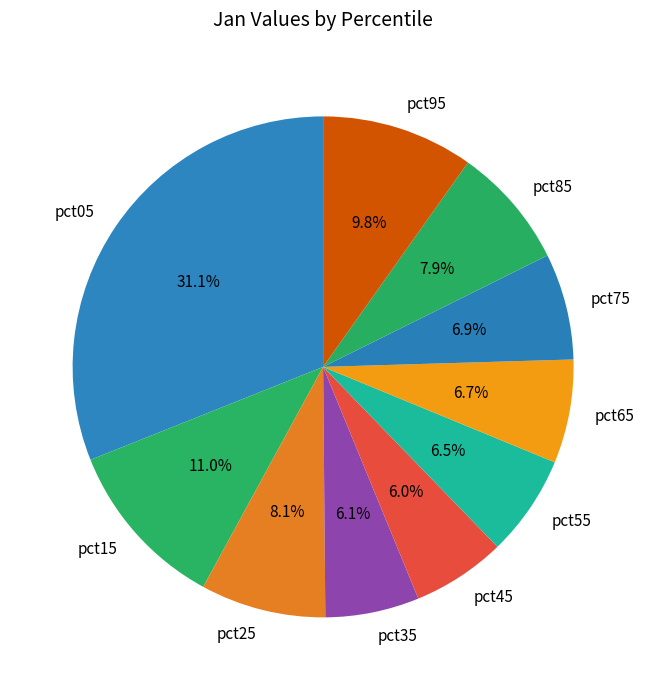

Does pct65 represent more than half of the total?

No